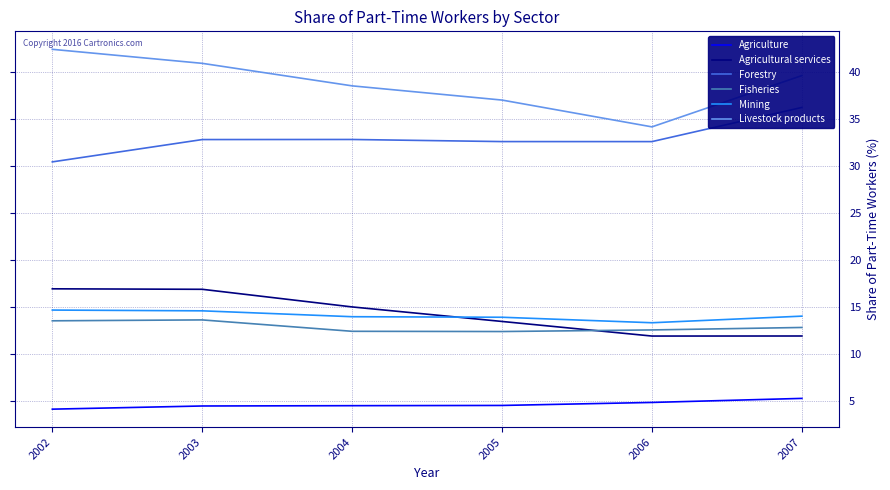

True or false: Agriculture and Forestry cross at least once.

False